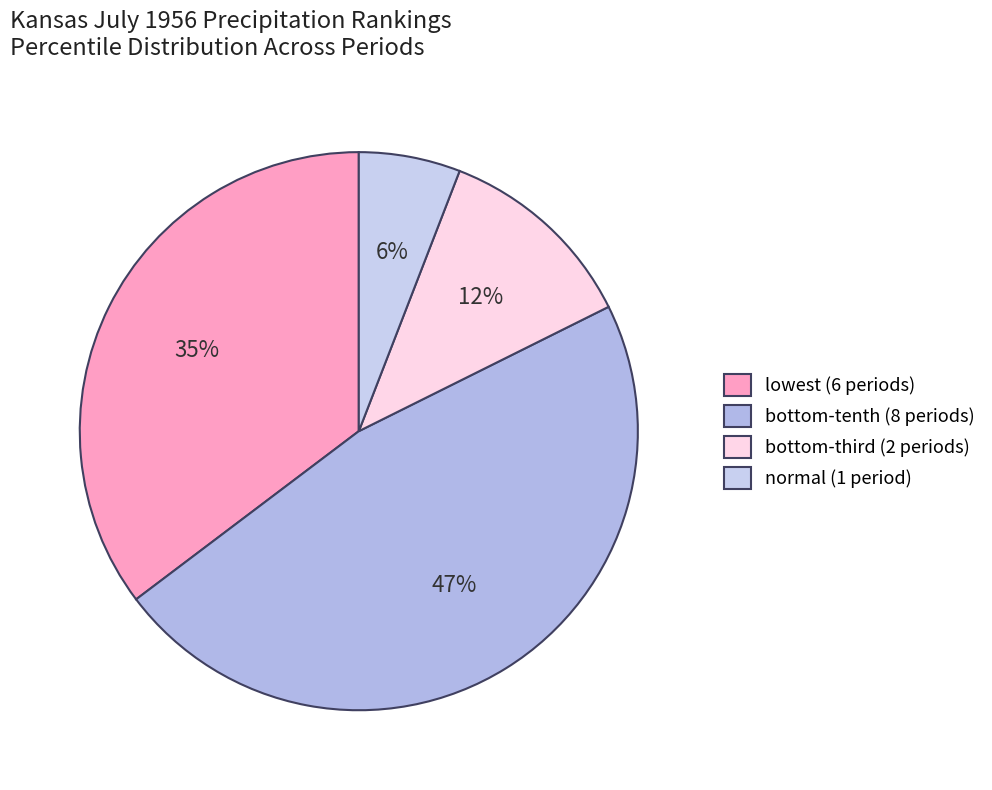

To the nearest percent, what is the difference between the largest and smallest slice percentages?

41%